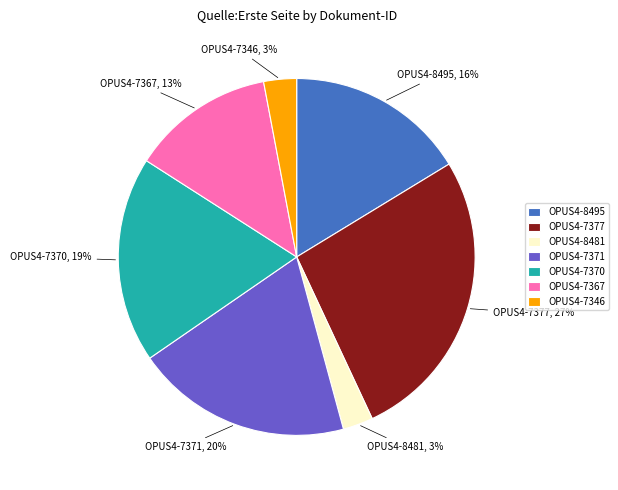

Is the sum of OPUS4-7346 and OPUS4-7371 greater than half?

No